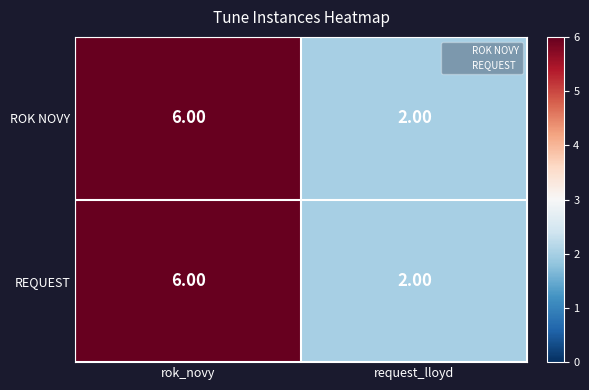

Rank the categories by REQUEST value from lowest to highest.

request_lloyd, rok_novy